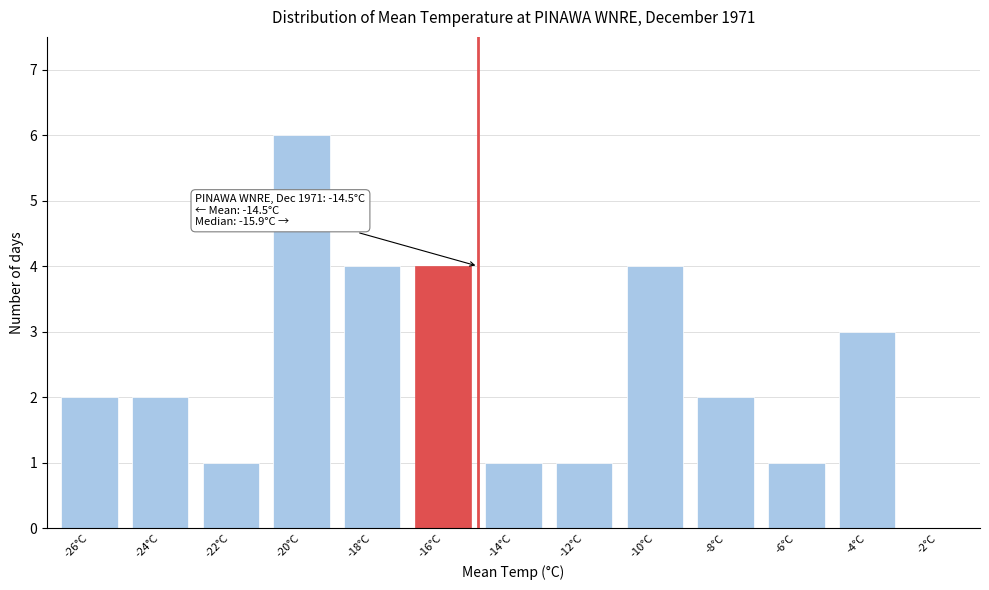

Reading left to right, what are all the values shown in this chart?

-26°C=2	-24°C=2	-22°C=1	-20°C=6	-18°C=4	-16°C=4	-14°C=1	-12°C=1	-10°C=4	-8°C=2	-6°C=1	-4°C=3	-2°C=0